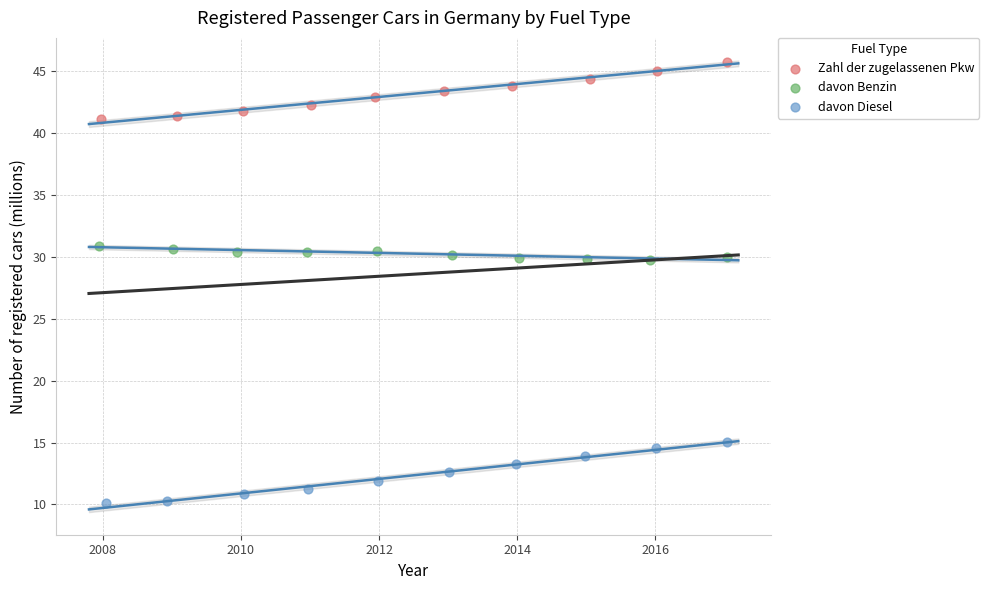

What are all the series names shown in the legend?

Zahl der zugelassenen Pkw, davon Benzin, davon Diesel